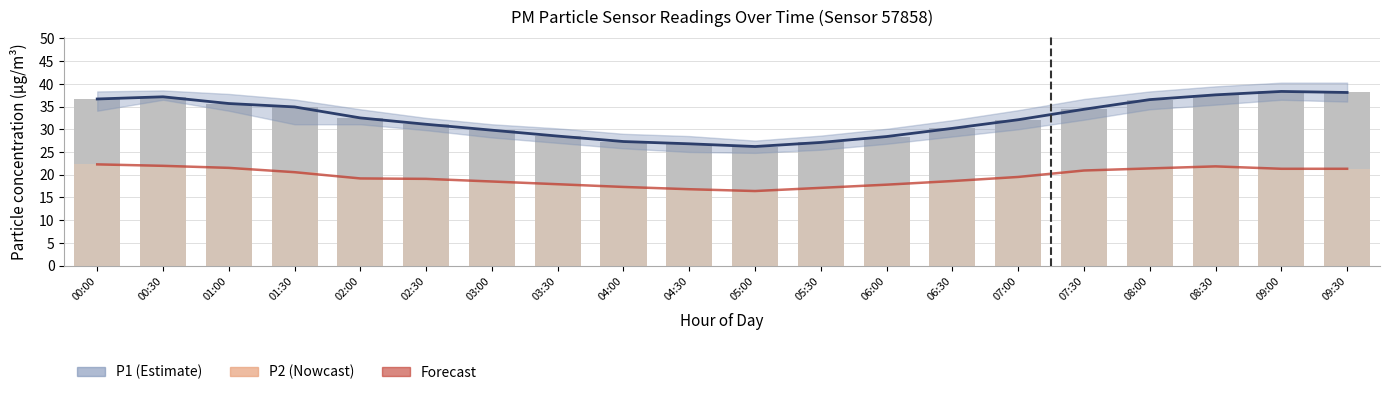

What is the difference between the P1 (raw) values at 01:30 and 03:00?

5.1